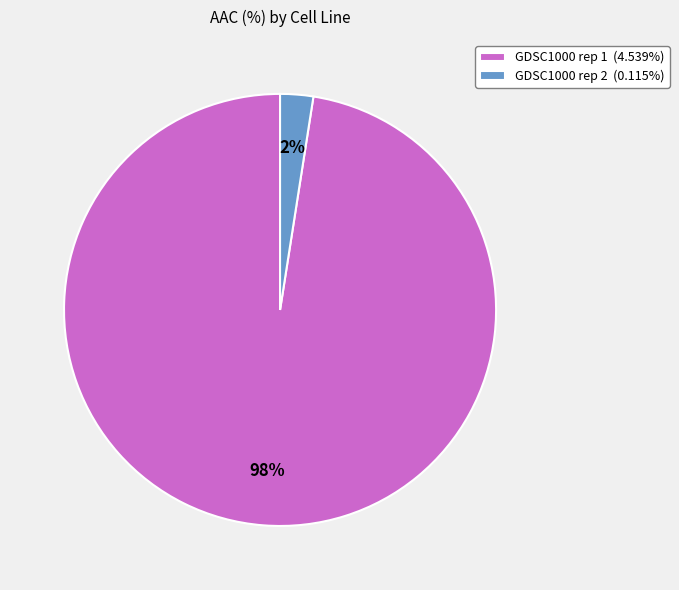

Count the number of slices in the pie.

2